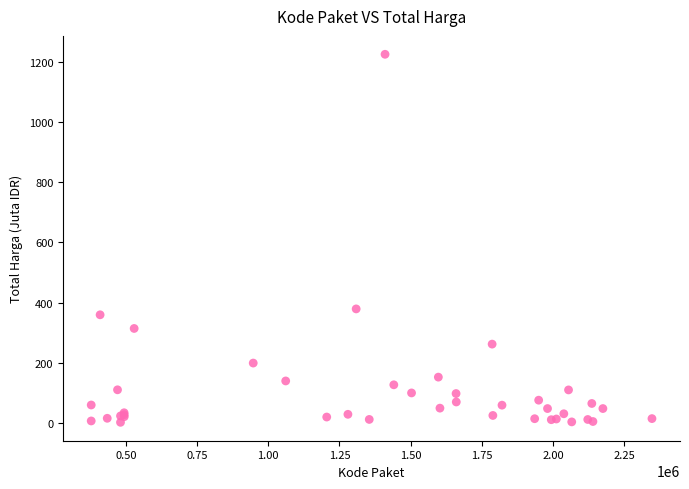

What Y value in the scatter plot is closest to 613?

379.1